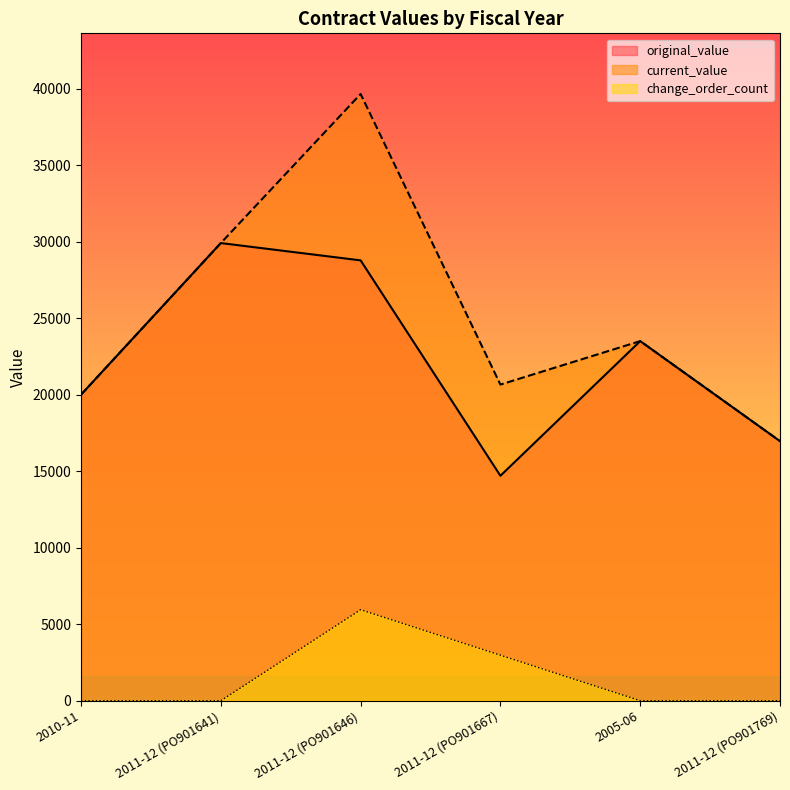

Which has a higher value, 2010-11 or 2011-12 (PO901641)?

2011-12 (PO901641)